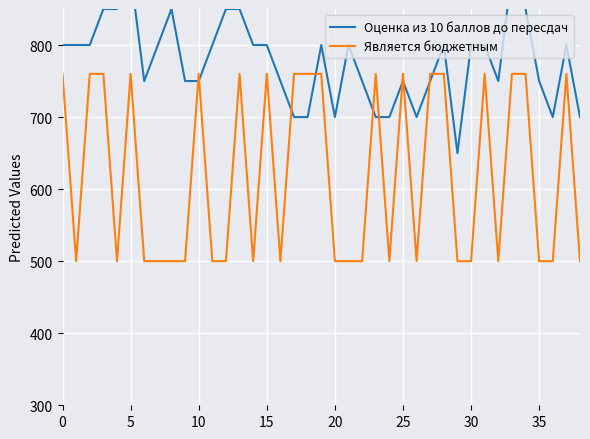

True or false: Является бюджетным has more than 1 points higher than both neighbors.

True